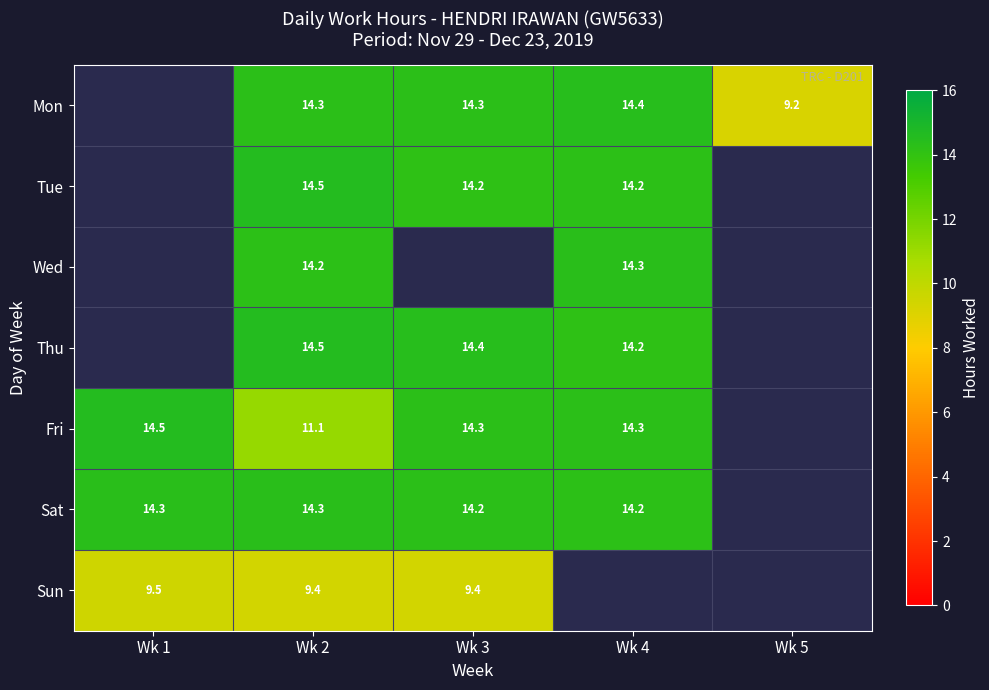

What is the total value across all series at Wk 2?

92.3